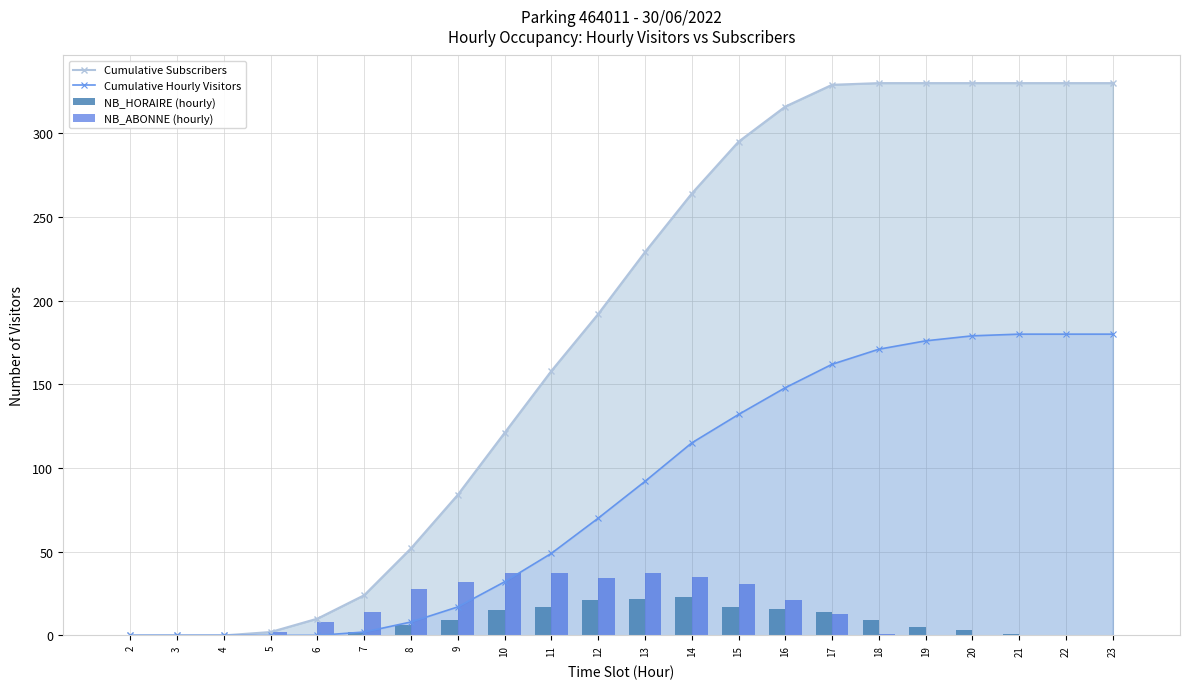

How many values in Cumulative Subscribers are above zero?

19